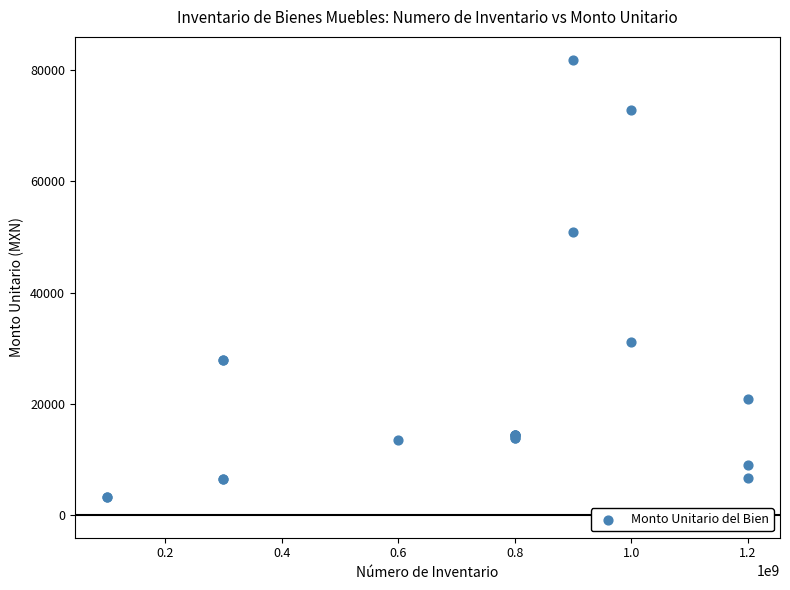

What Y value in the scatter plot is closest to 42570?

50824.0